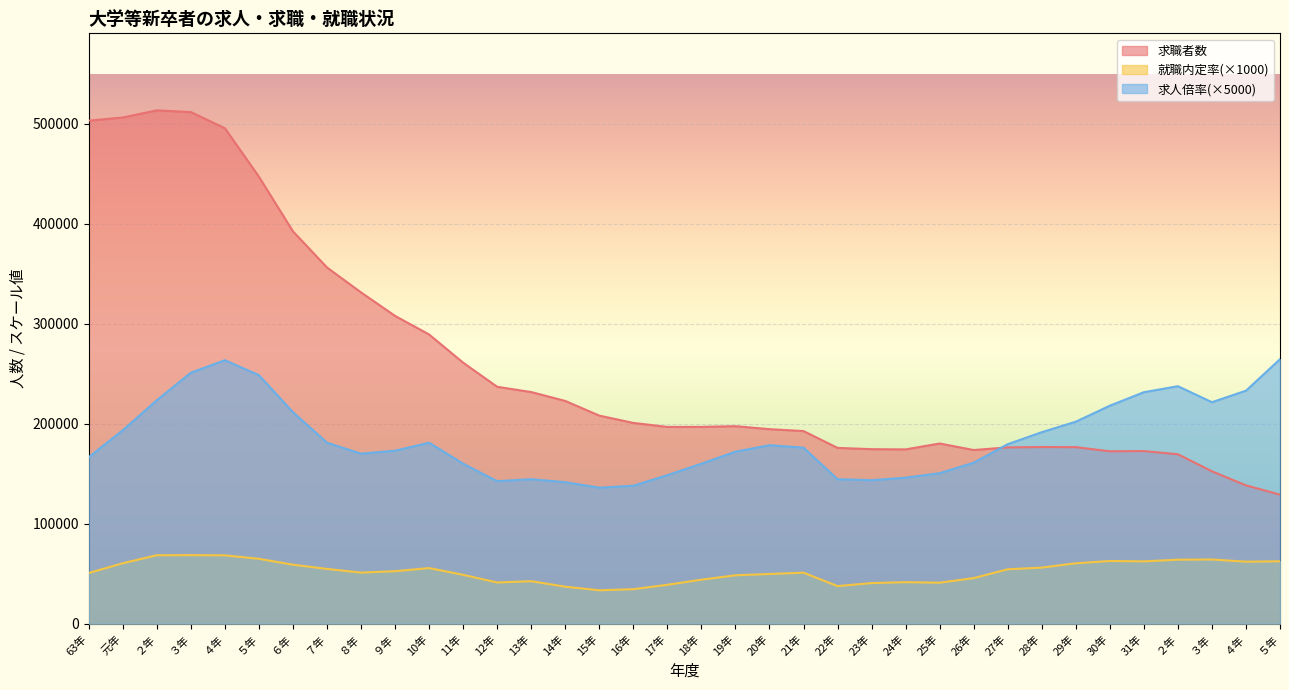

What is the label of the 30th point from the left?

29年